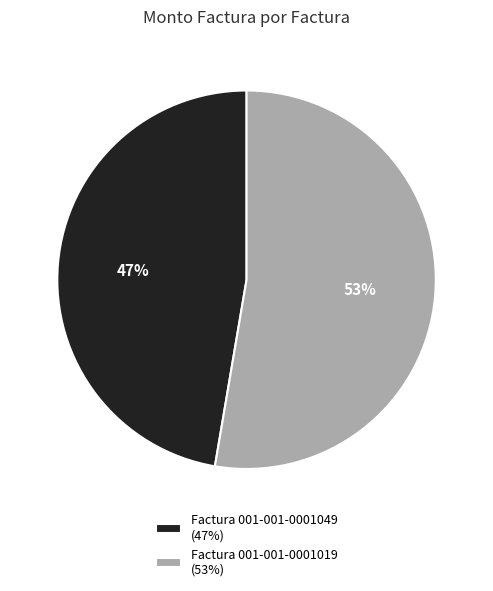

Does any single category account for the majority?

Yes